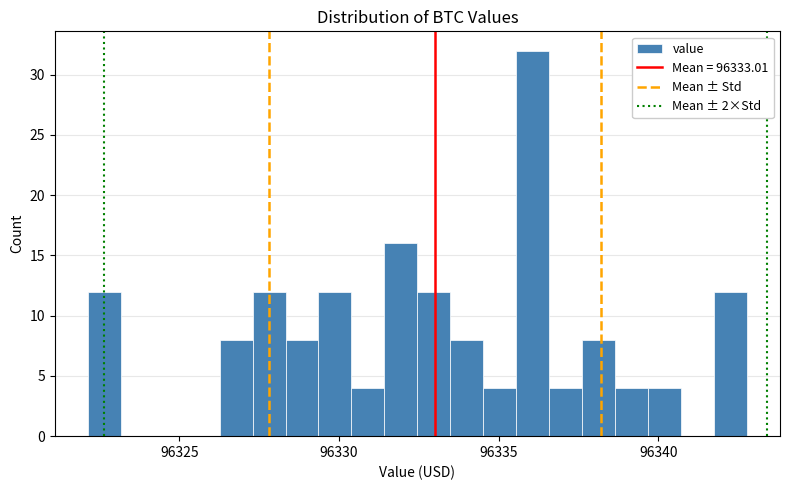

Read against the x-axis, roughly where is the centre of the tallest bar?

96336.0